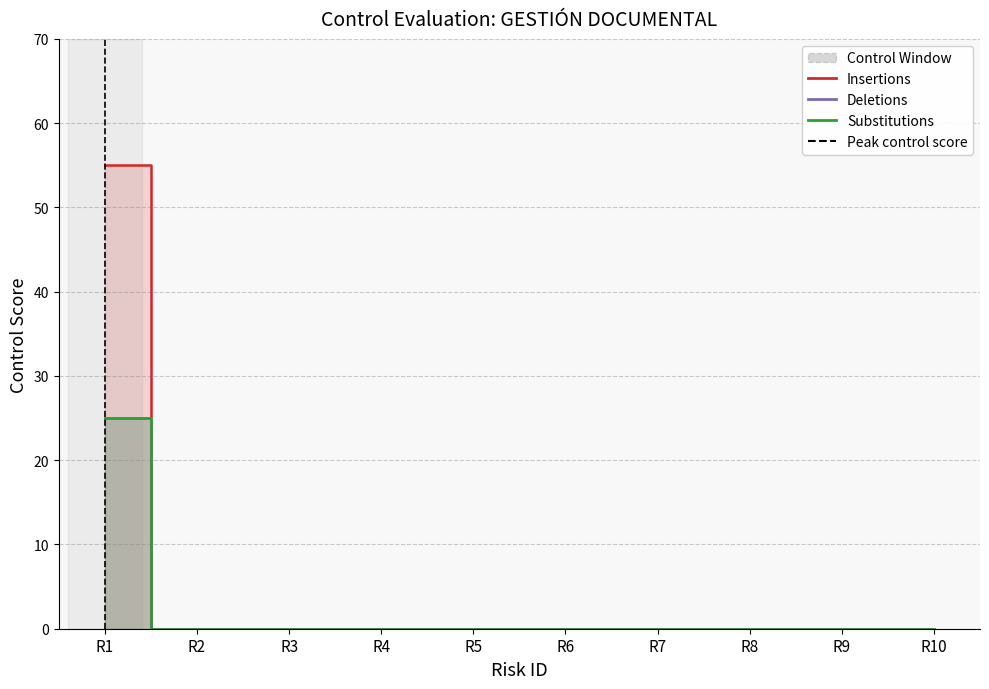

What is the greatest value displayed?

55